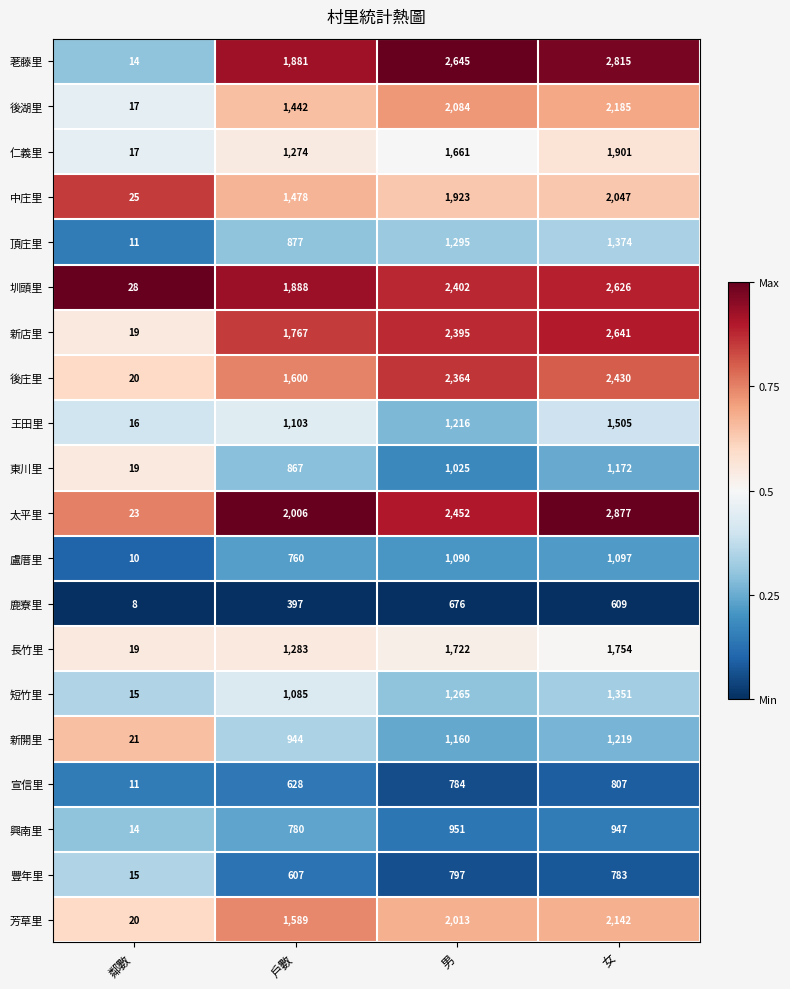

How many 太平里 values are between 2006 and 2877?

3